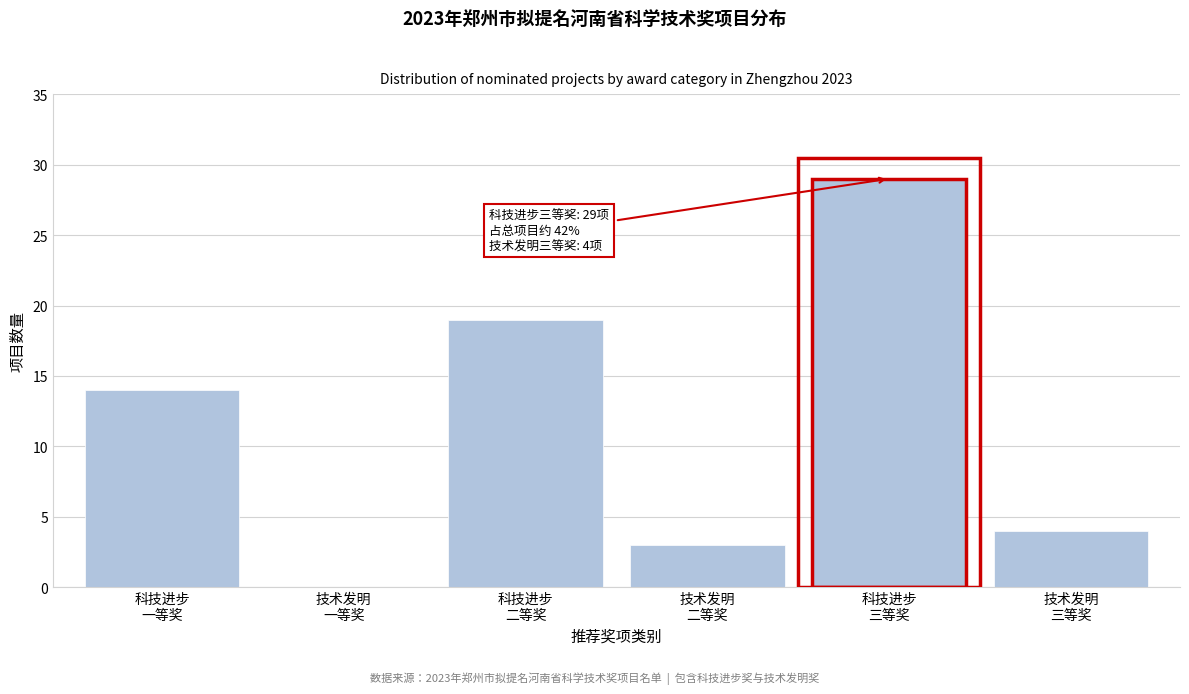

What is the maximum value shown in the chart?

29